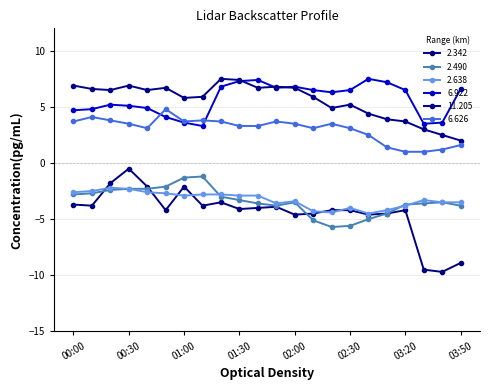

What is the greatest value displayed?

7.5